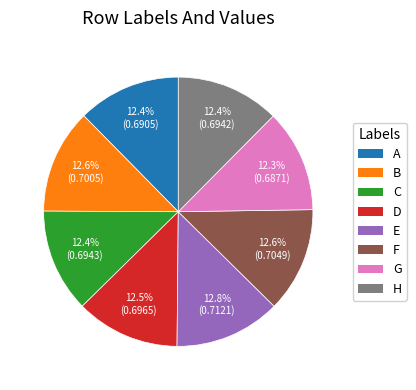

Does any single category account for the majority?

No